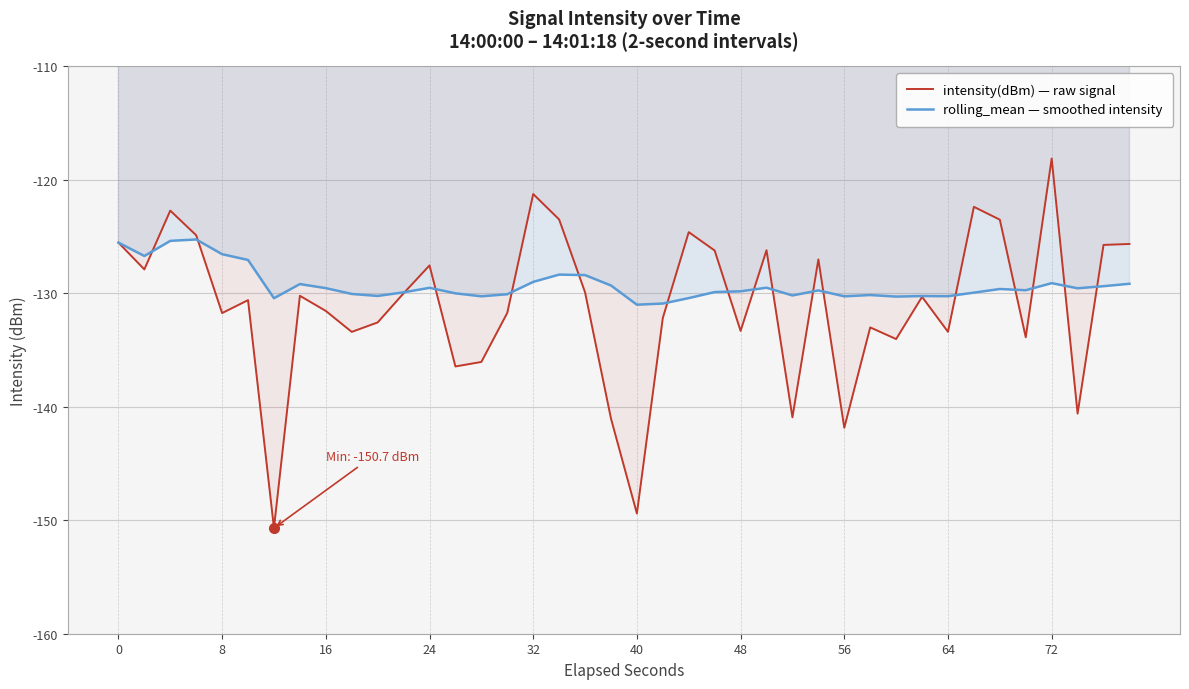

Reading left to right, what are all the values shown in this chart?

intensity(dBm) — raw signal: -125.5	-127.9	-122.7	-124.9	-131.7	-130.6	-150.7	-130.2	-131.6	-133.4	-132.6	-130.0	-127.5	-136.4	-136.0	-131.7	-121.2	-123.5	-129.9	-141.0	-149.4	-132.2	-124.6	-126.2	-133.3	-126.2	-140.9	-127.0	-141.8	-133.0	-134.0	-130.3	-133.4	-122.4	-123.5	-133.9	-118.1	-140.6	-125.7	-125.6
rolling_mean — smoothed intensity: -125.5	-126.7	-125.4	-125.3	-126.5	-127.1	-130.4	-129.2	-129.5	-130.1	-130.2	-129.9	-129.5	-130.0	-130.3	-130.1	-129.0	-128.3	-128.4	-129.3	-131.0	-130.9	-130.4	-129.9	-129.8	-129.5	-130.2	-129.7	-130.3	-130.1	-130.3	-130.2	-130.3	-129.9	-129.6	-129.7	-129.1	-129.6	-129.4	-129.2